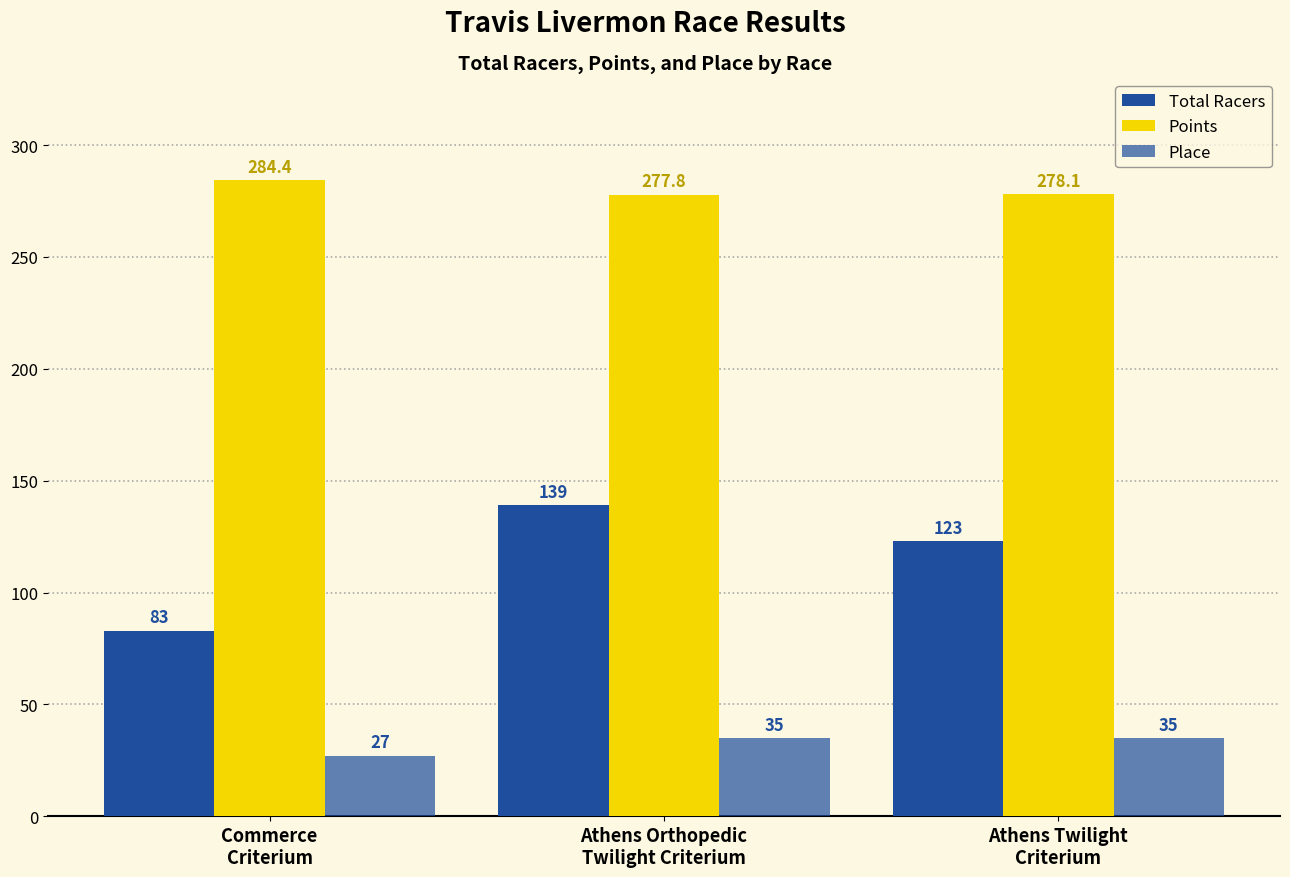

How many data points in Points are above 278?

2